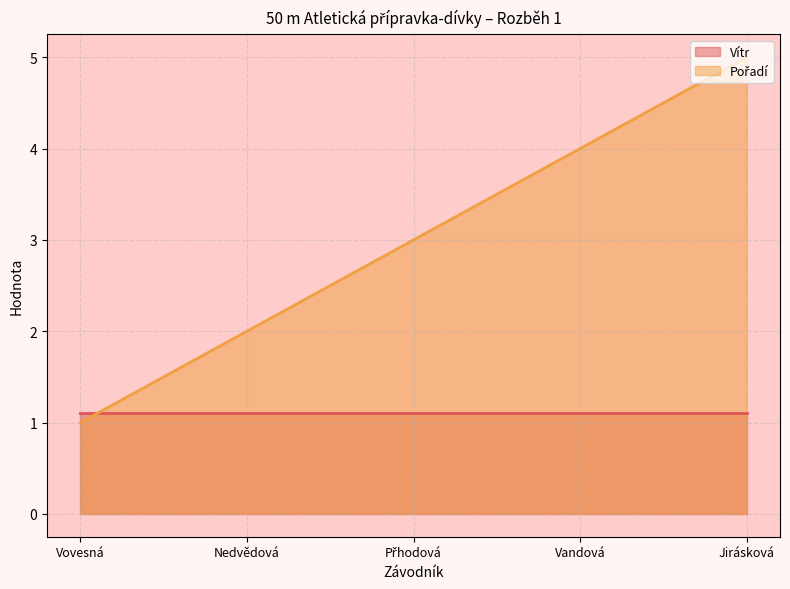

What is the change in value from Vovesná to Jirásková?

+4